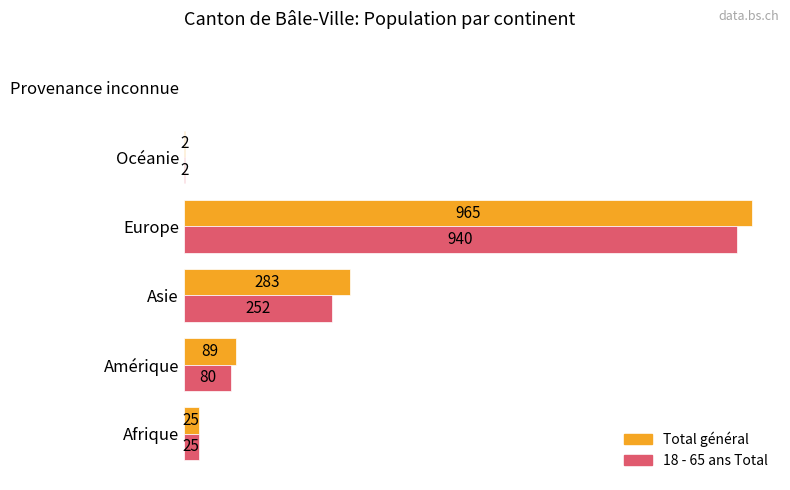

Which category has the highest value across all series?

Europe